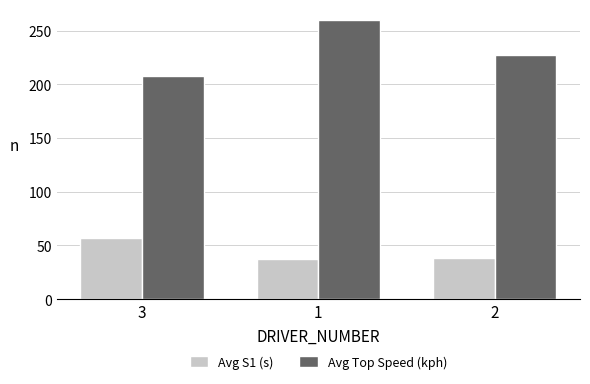

At which label does Avg Top Speed (kph) reach its peak?

1